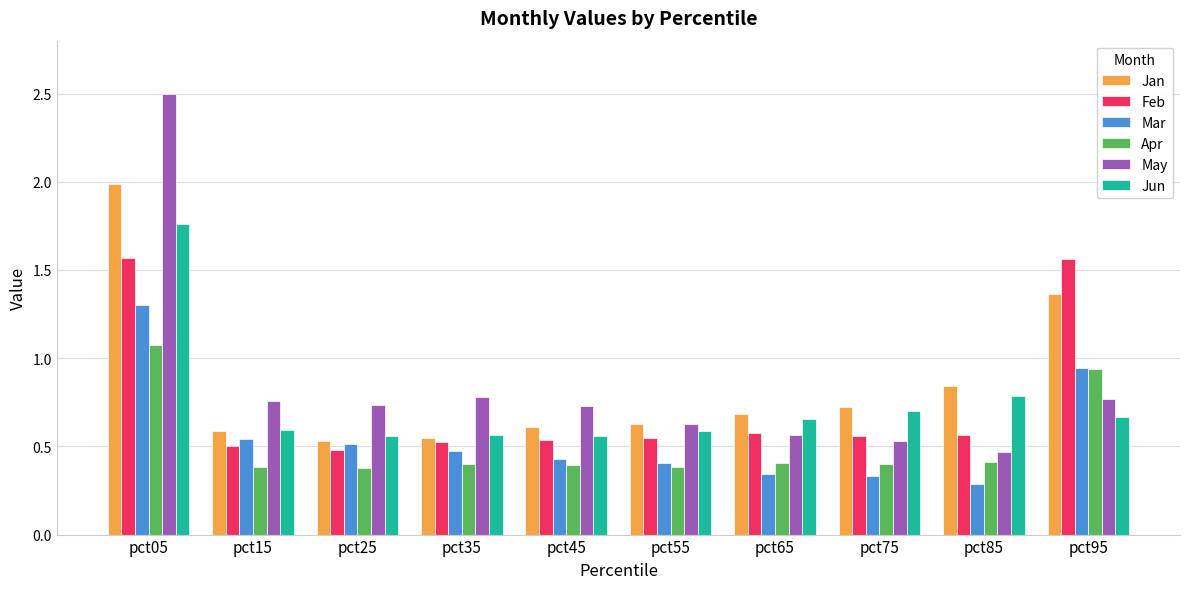

True or false: Jan has a value of 1.5 at pct85.

False